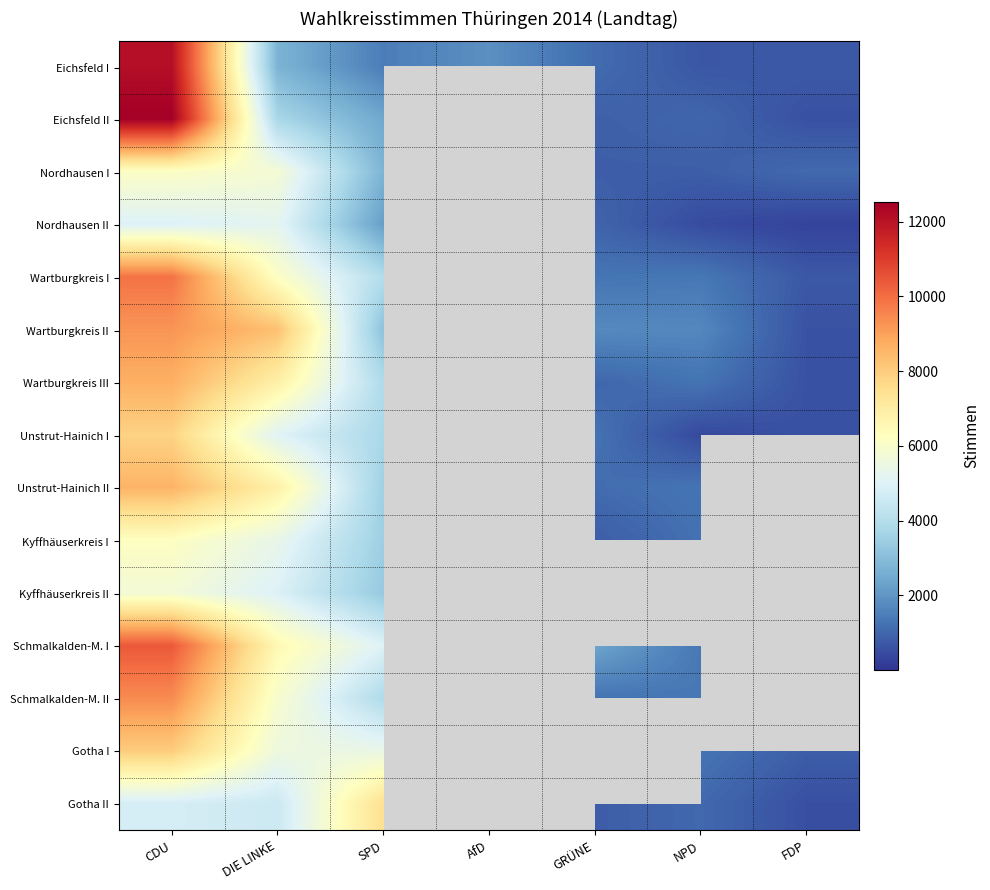

How many data points in Nordhausen II are above 1285?

3